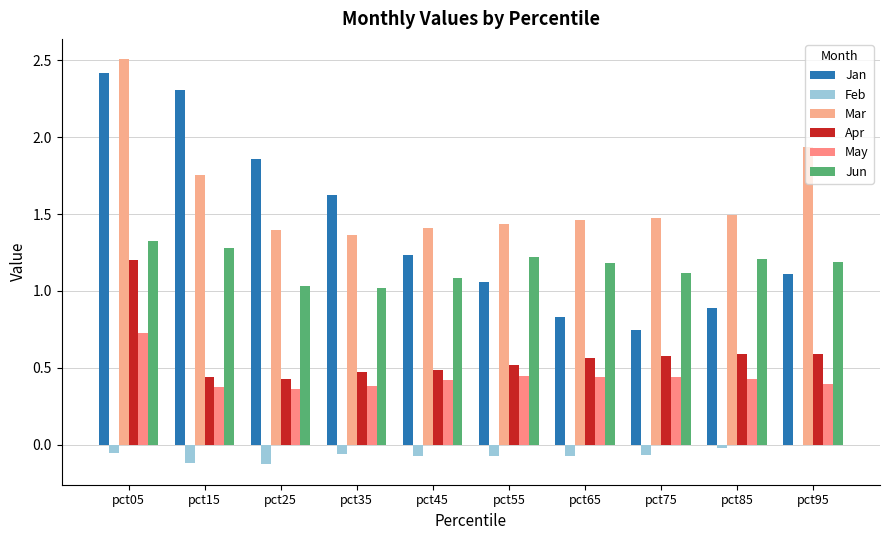

List the labels in order of Feb value, largest first.

pct95, pct85, pct05, pct35, pct75, pct45, pct55, pct65, pct15, pct25